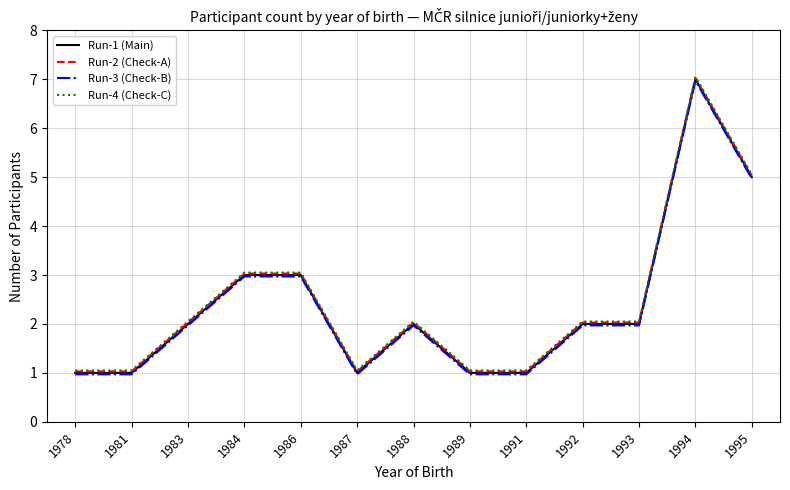

True or false: Run-1 (Main) and Run-2 (Check-A) intersect in this chart.

False